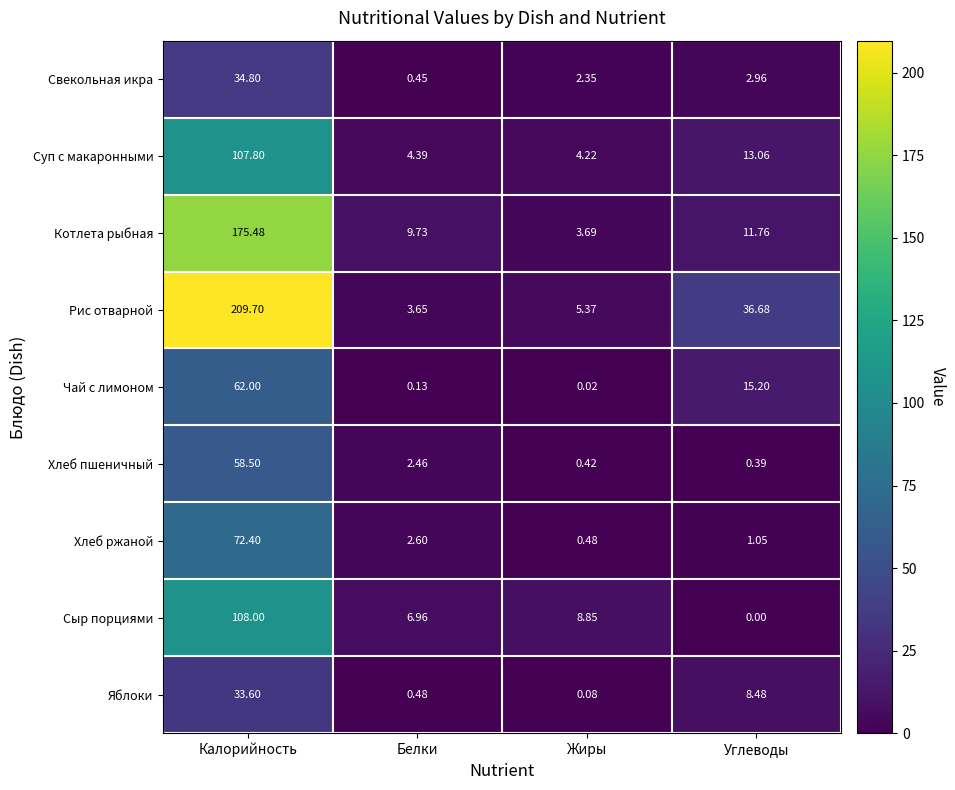

At which label is Свекольная икра closest to 17?

Углеводы